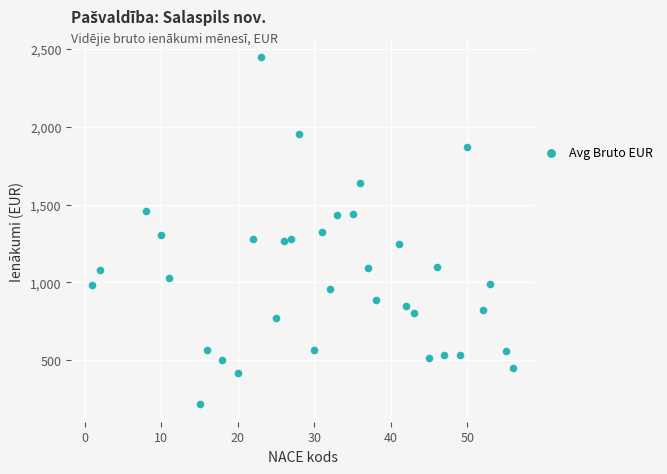

What is the range of X values (max minus min)?

55.0